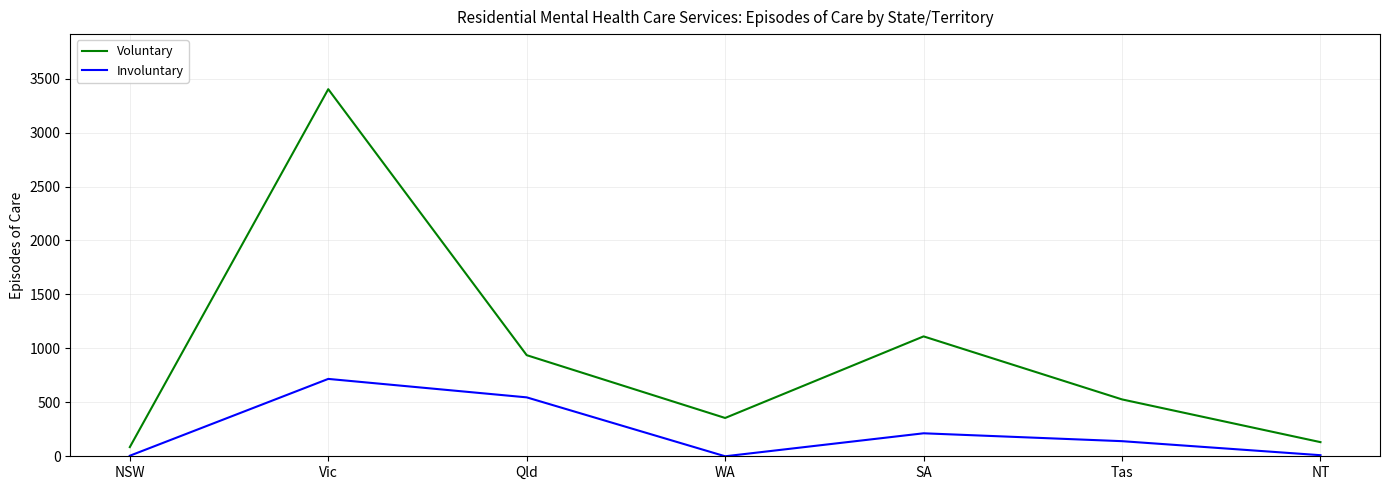

Is it true that Voluntary equals 1111 at SA?

True